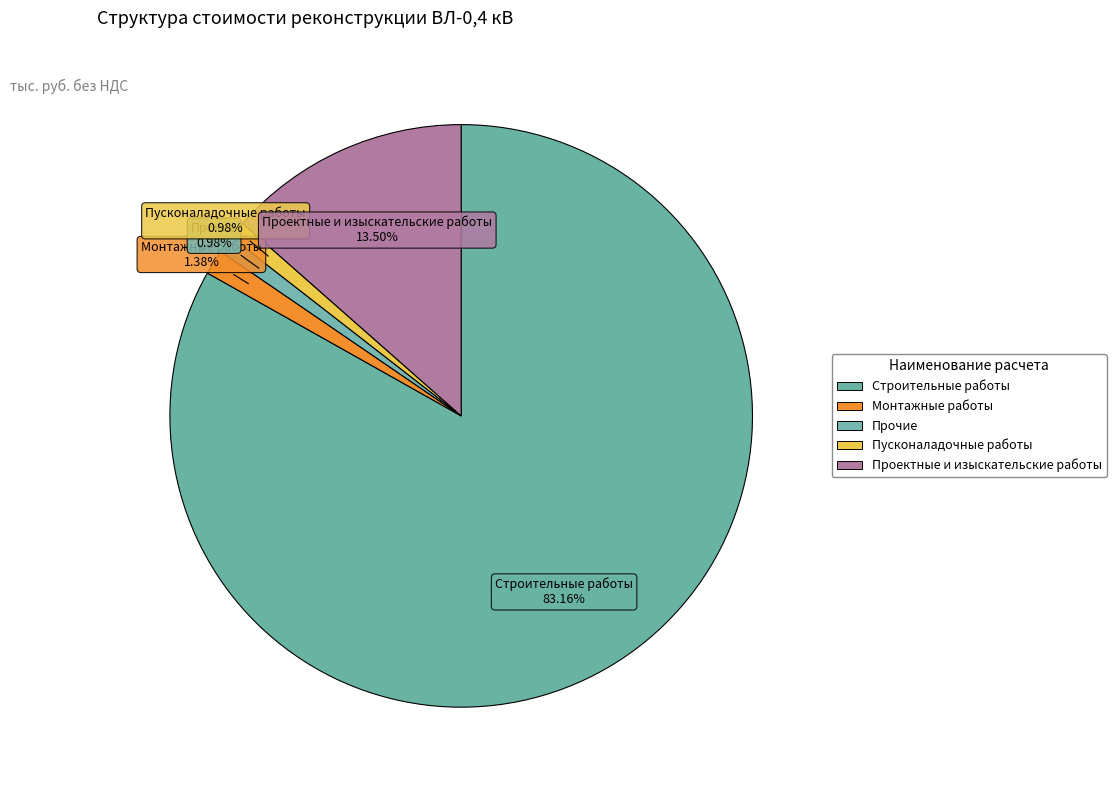

Which slice represents more than half of the pie?

Строительные работы